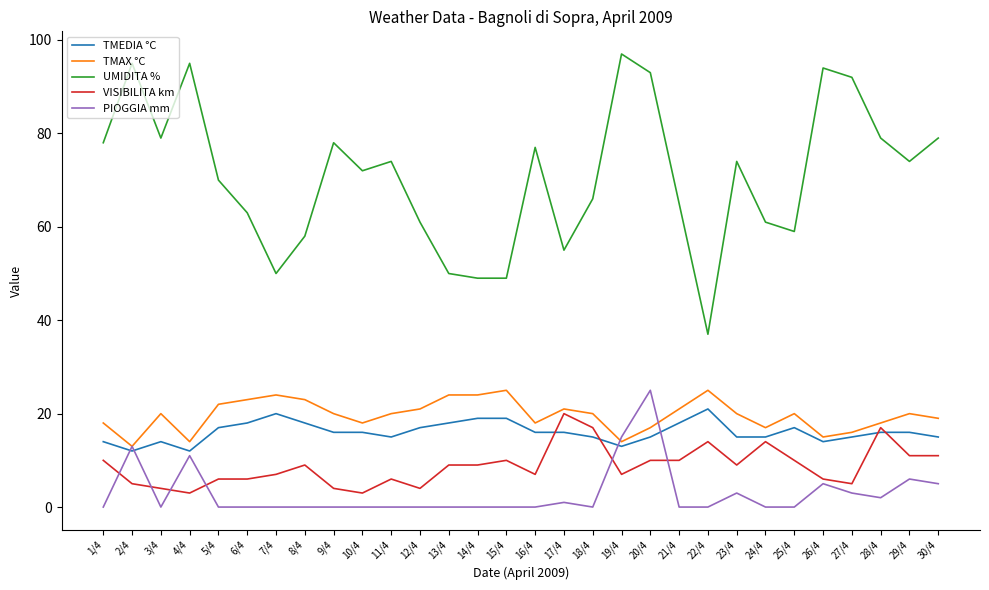

What is the maximum value for VISIBILITA km?

20